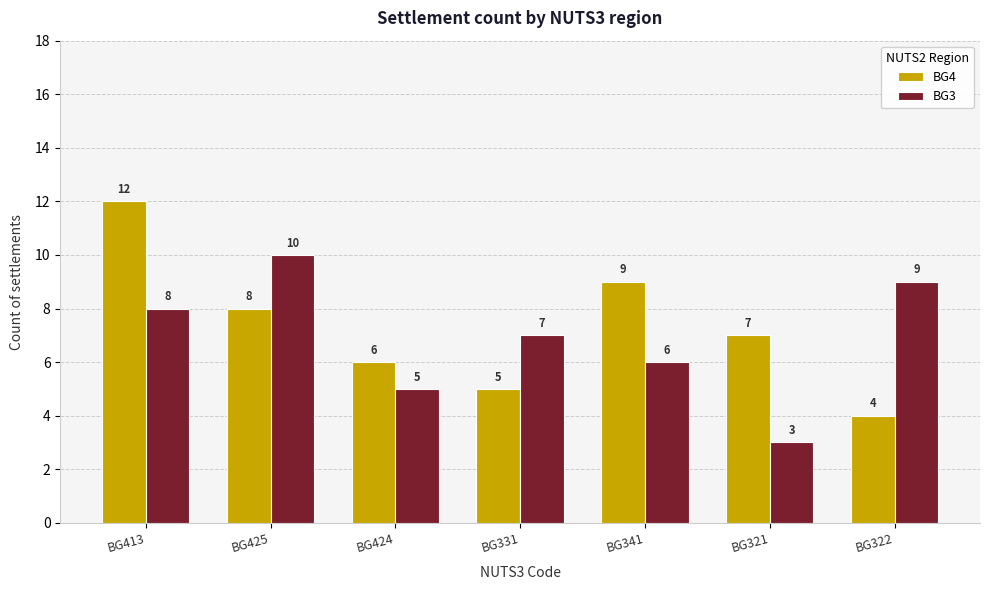

Rank the categories by BG3 value from lowest to highest.

BG321, BG424, BG341, BG331, BG413, BG322, BG425